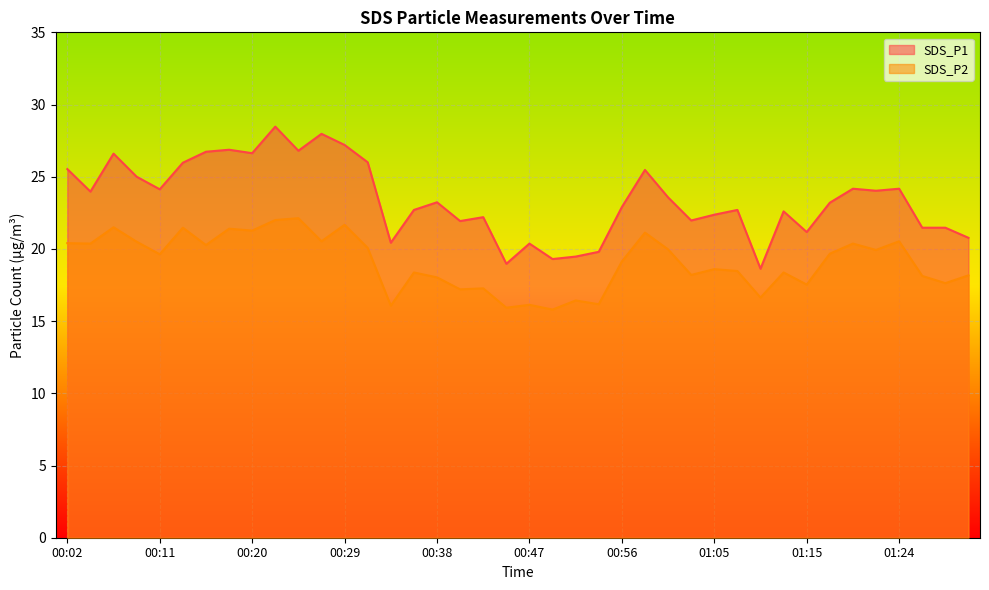

Between 00:43 and 01:01, which series saw the biggest shift?

SDS_P2